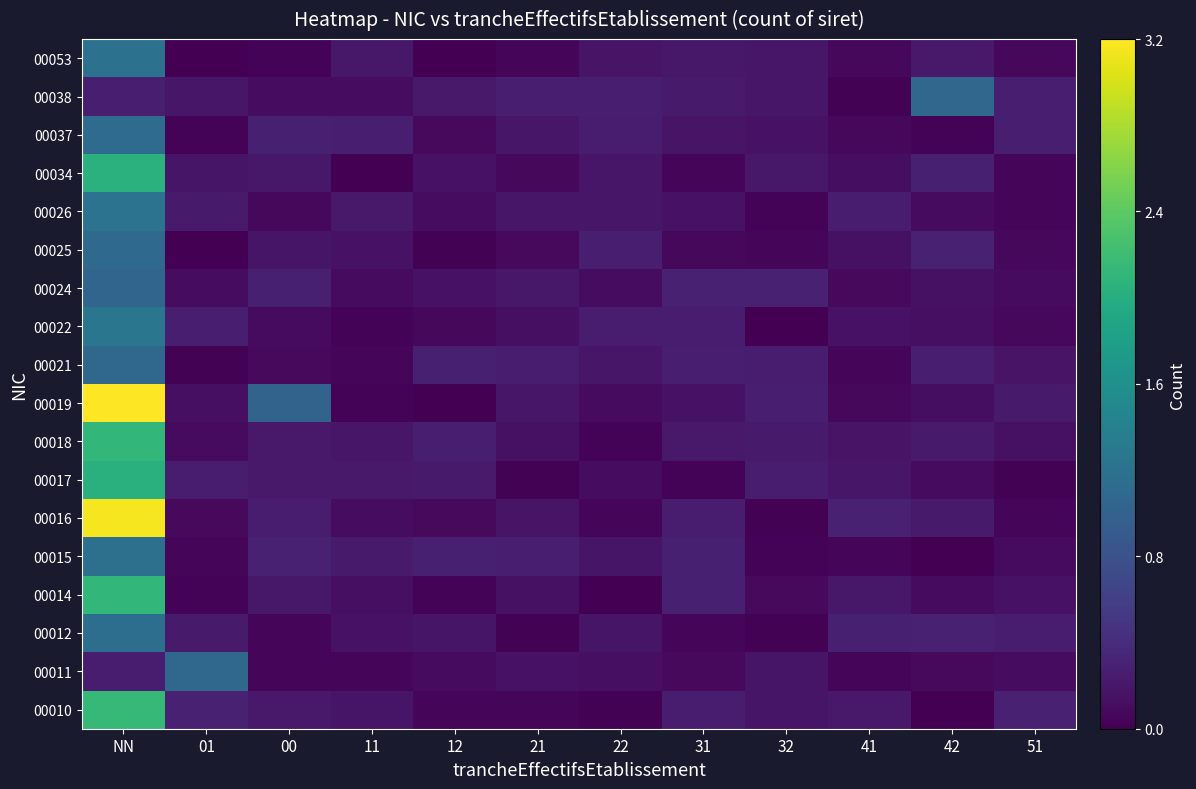

At which category is the sum across all series the highest?

NN